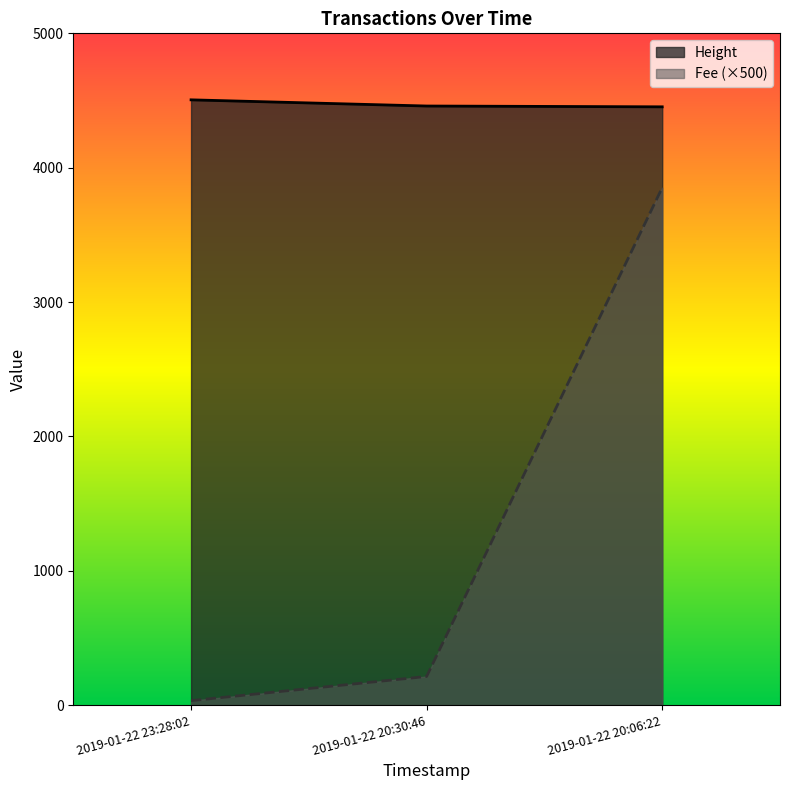

At which label is Fee closest to 1942?

2019-01-22 20:30:46